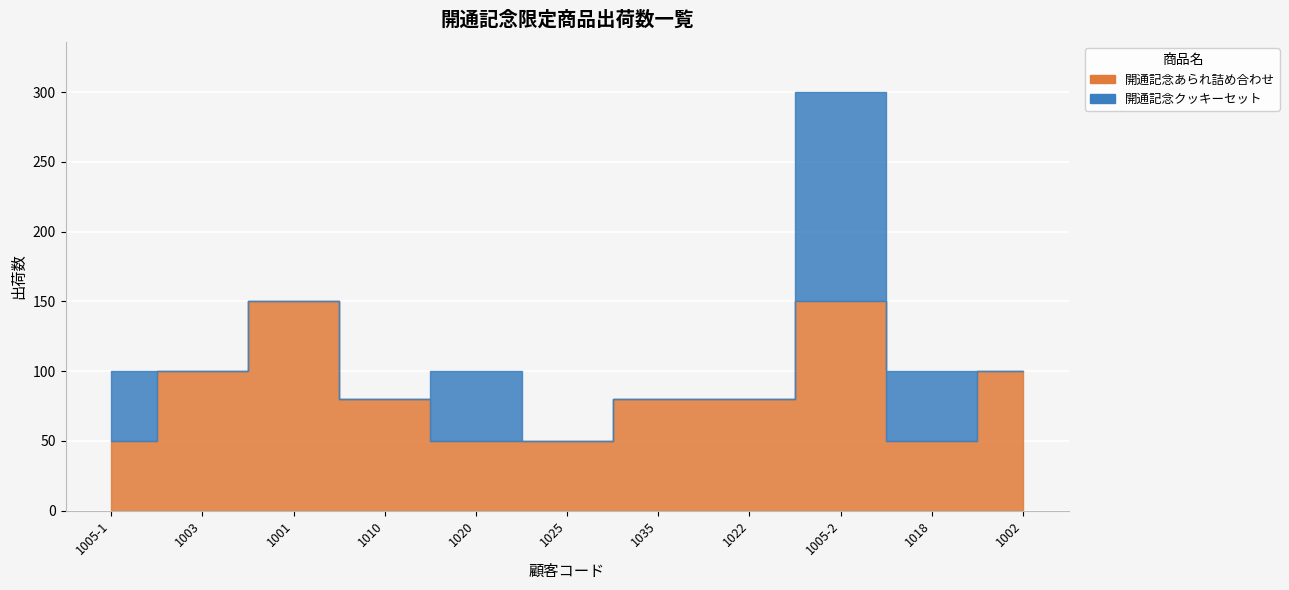

Rank the series by their maximum value, from lowest to highest.

開通記念あられ詰め合わせ, 開通記念クッキーセット